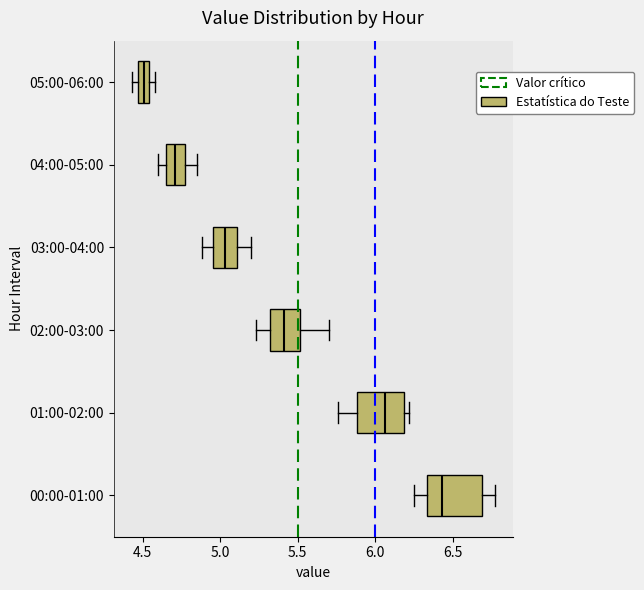

Where does the median line of the box for 05:00-06:00 sit on the x-axis? The values are not printed on the chart, so give them approximately, as read against the axis.

4.50